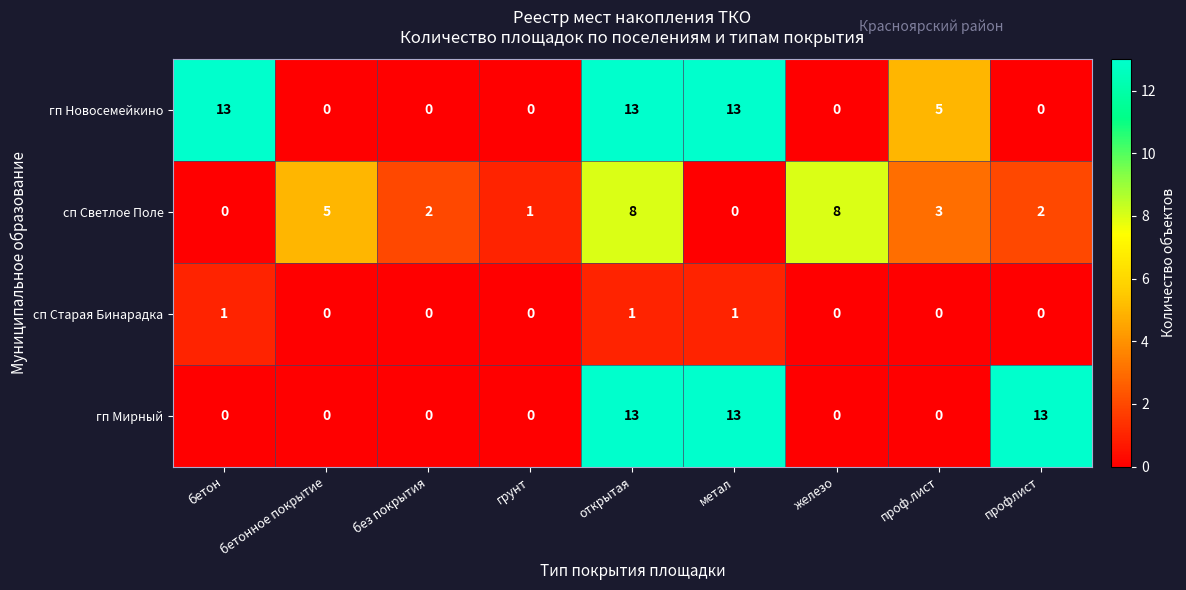

What is the greatest value displayed?

13